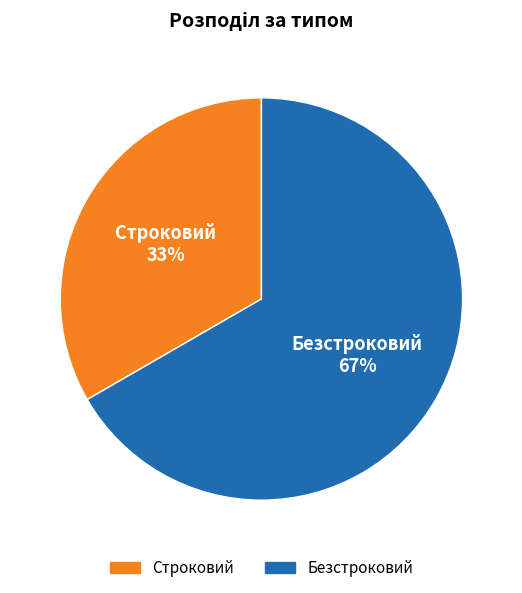

True or false: Безстроковий accounts for 67% of the total.

True